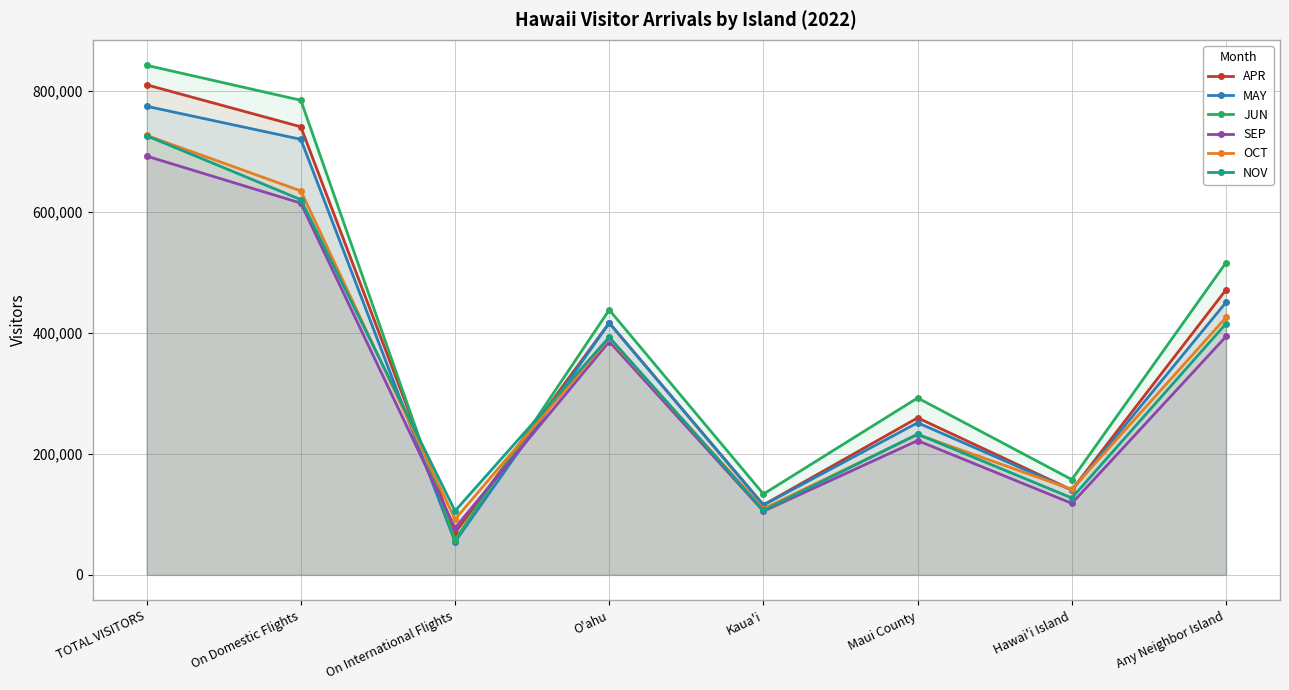

Which series has the largest total across all categories?

JUN